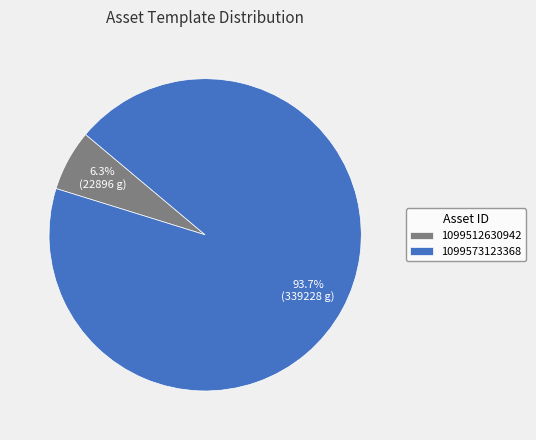

What is the total percentage of 1099512630942 and 1099573123368?

100.0%